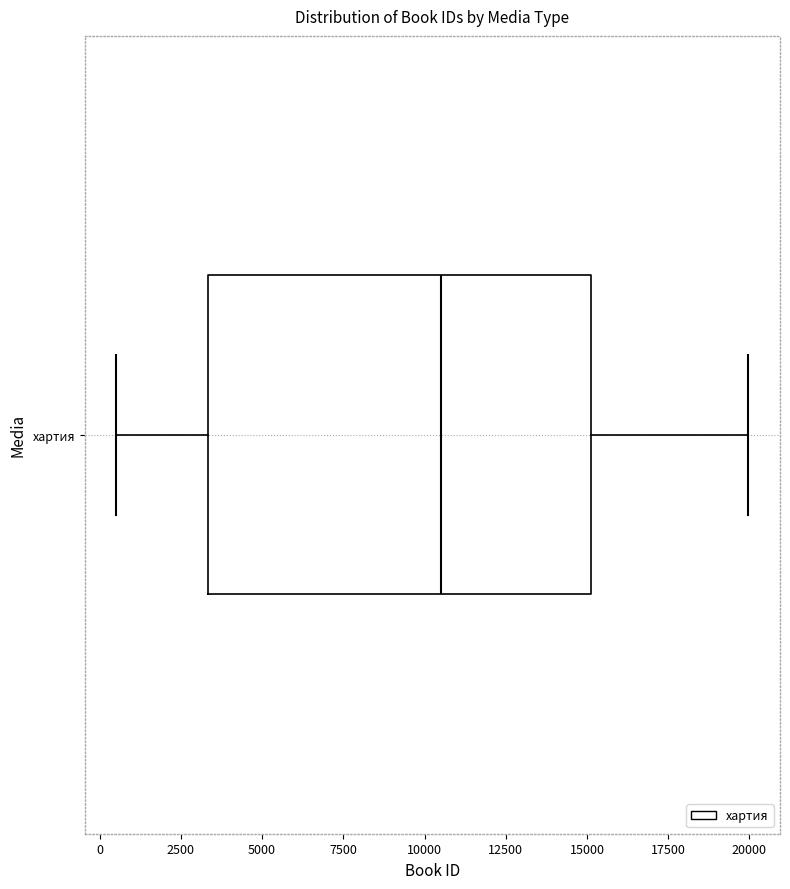

Transcribe this box plot: give where the median line is, the range the box spans, and where the two whiskers end, as read against the x-axis. The values are not printed on the chart, so give them approximately, as read against the axis.

median 10500, box 3500 to 15000, whiskers 500 to 20000